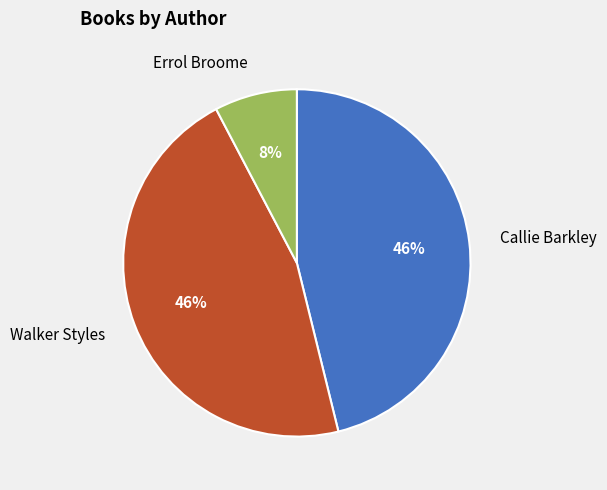

Is it true that Errol Broome is 16% of the pie?

False